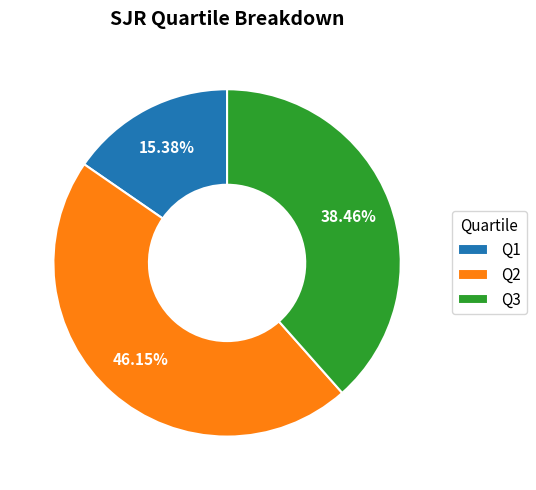

To the nearest percent, what is the average slice percentage?

33%